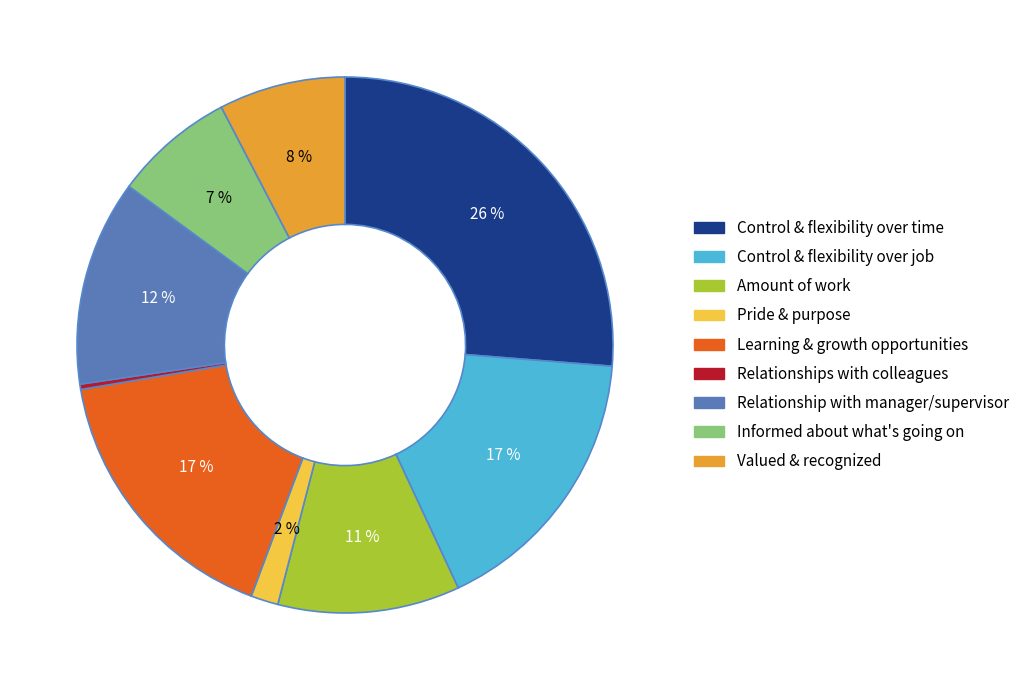

Do Pride & purpose and Learning & growth opportunities together represent more than half of the pie?

No